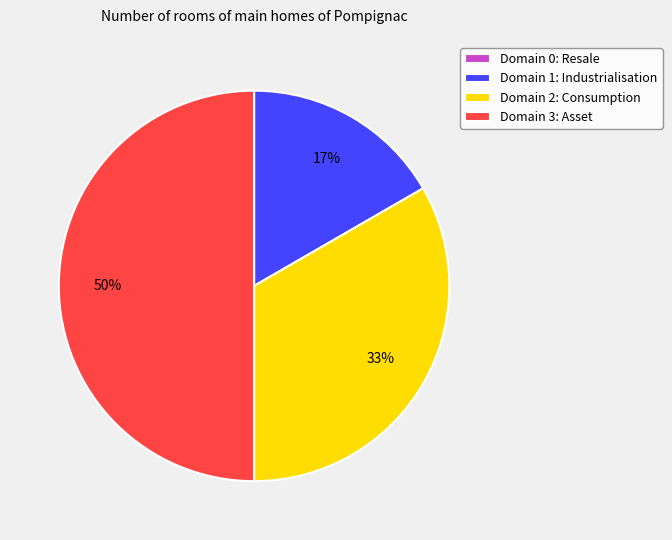

What is the ratio of the value at Domain 1: Industrialisation to the value at Domain 3: Asset?

0.3